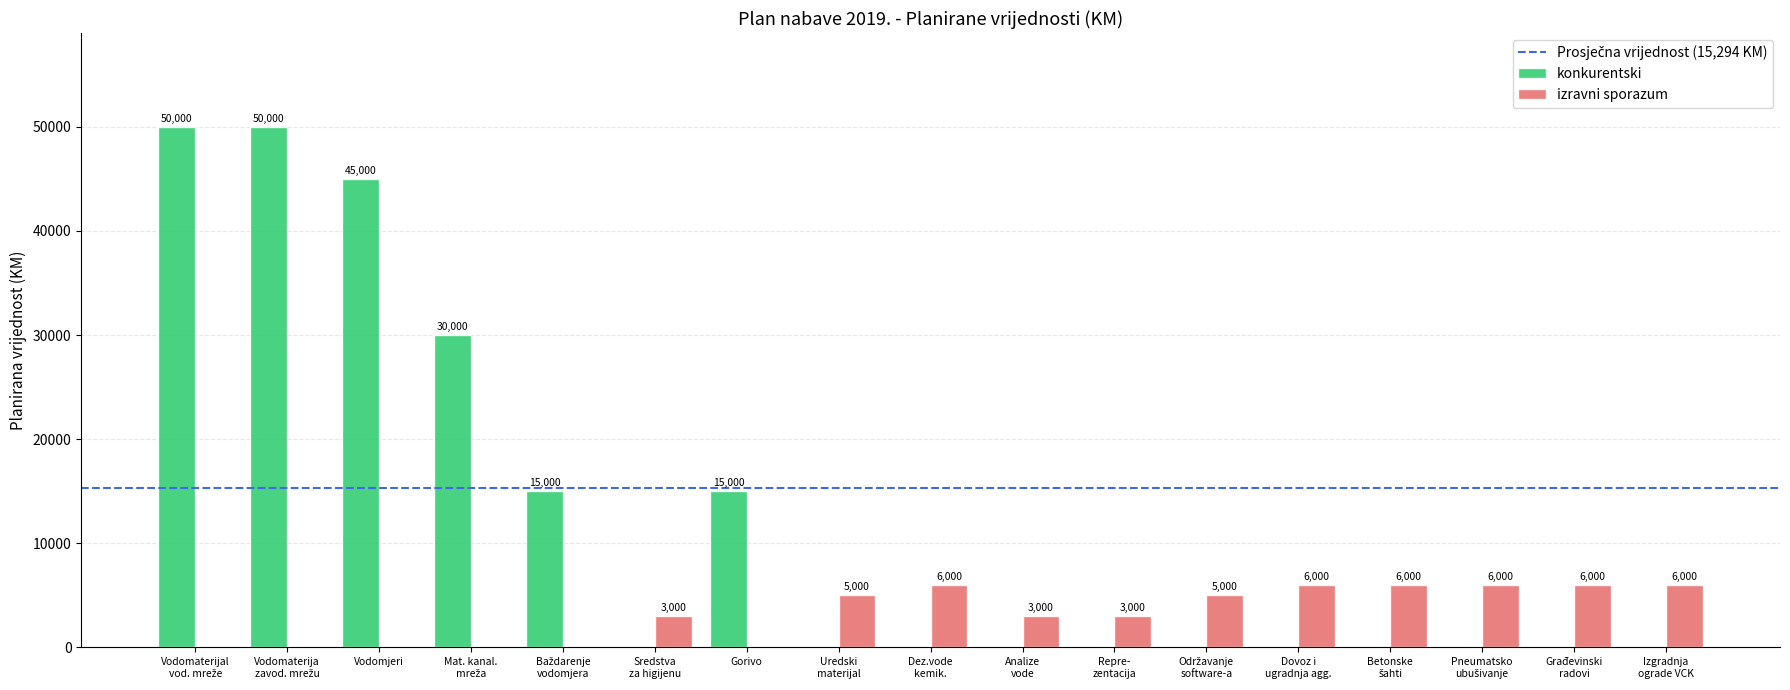

How many izravni sporazum values are between 0 and 6000?

17